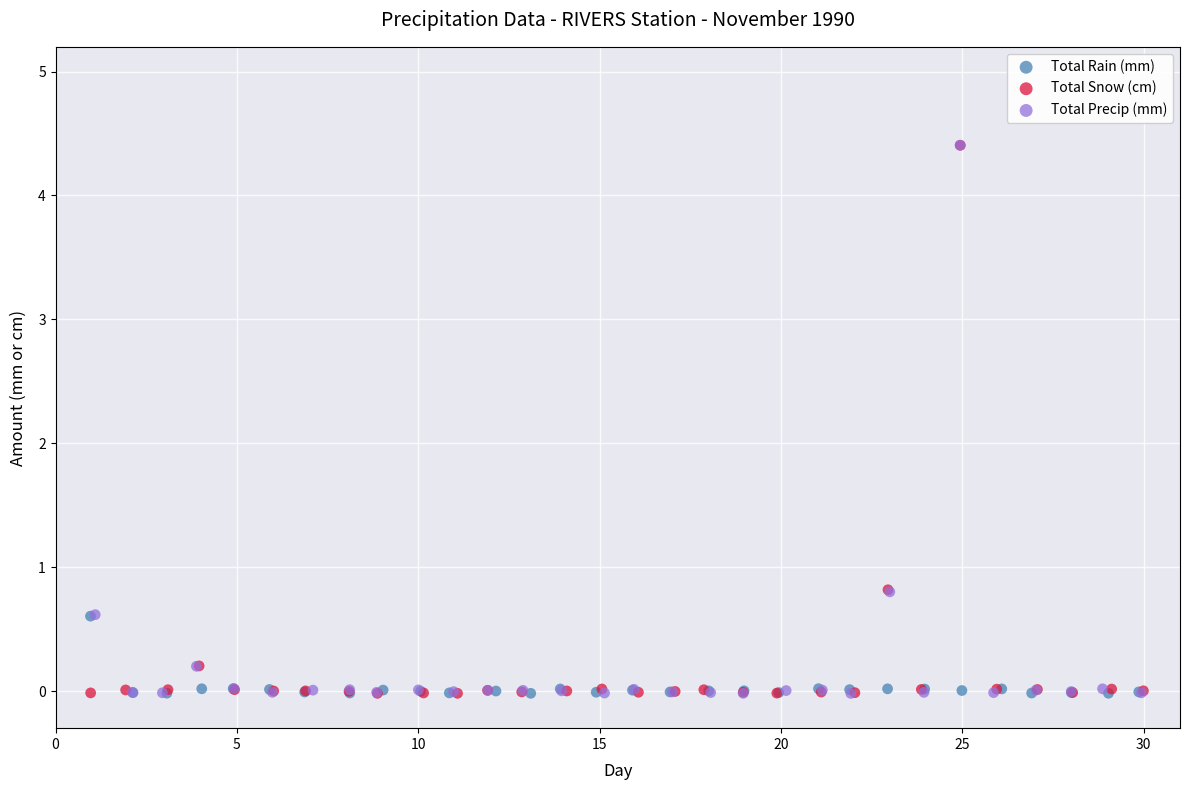

What are all the series names shown in the legend?

Total Rain (mm), Total Snow (cm), Total Precip (mm)